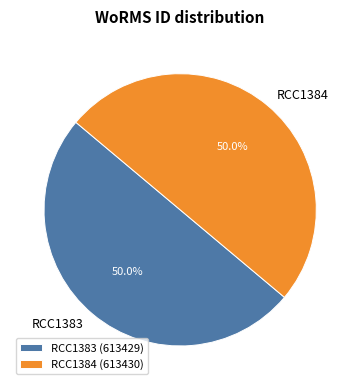

What is the ratio of the value at RCC1384 to the value at RCC1383?

1.0